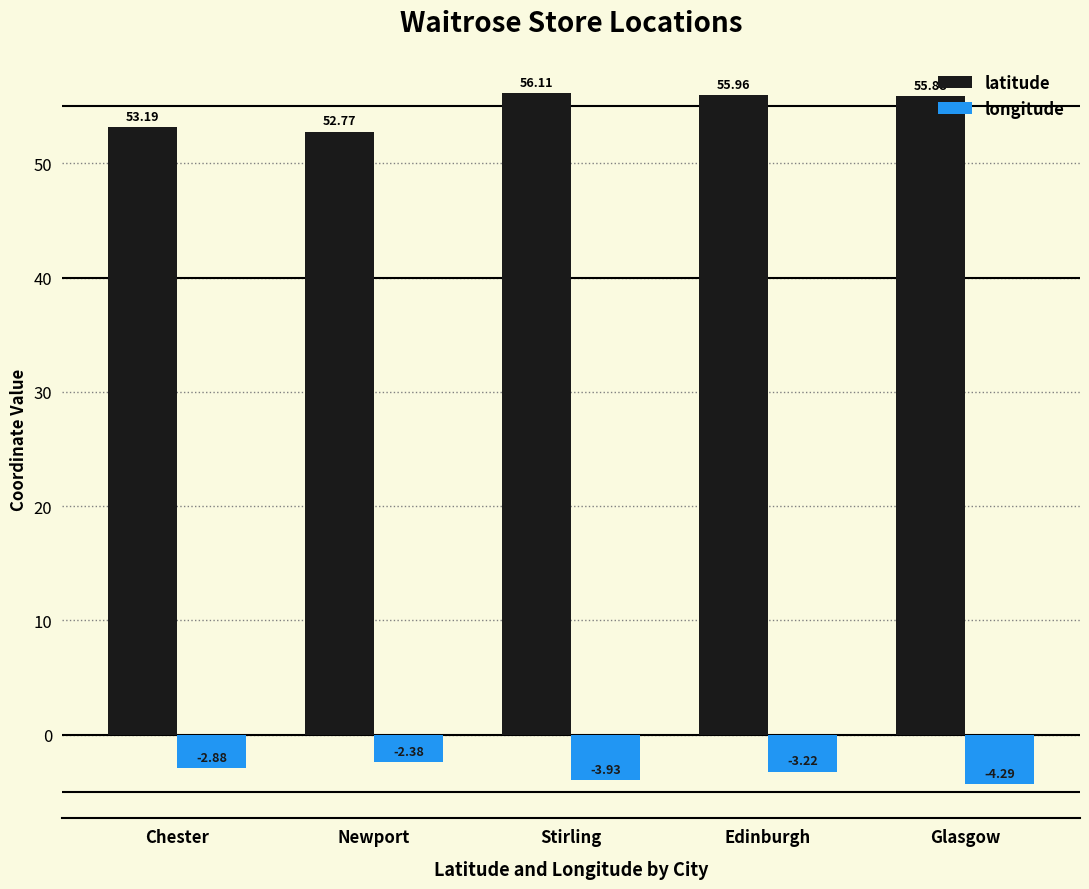

What is the label of the 2nd bar from the left?

Newport